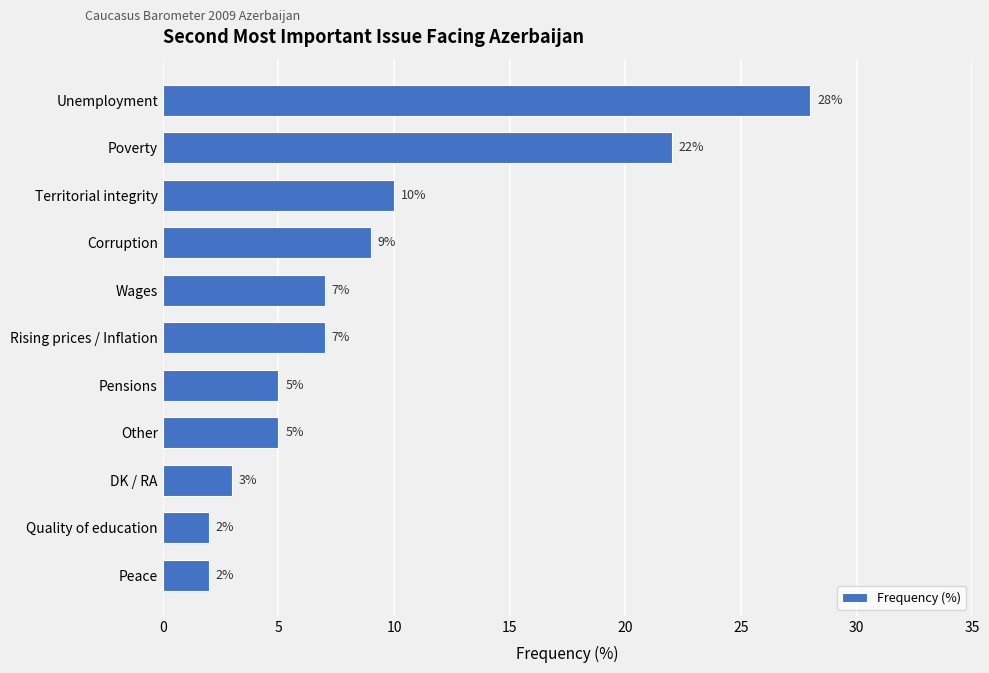

Between Unemployment and Poverty, which is larger?

Unemployment